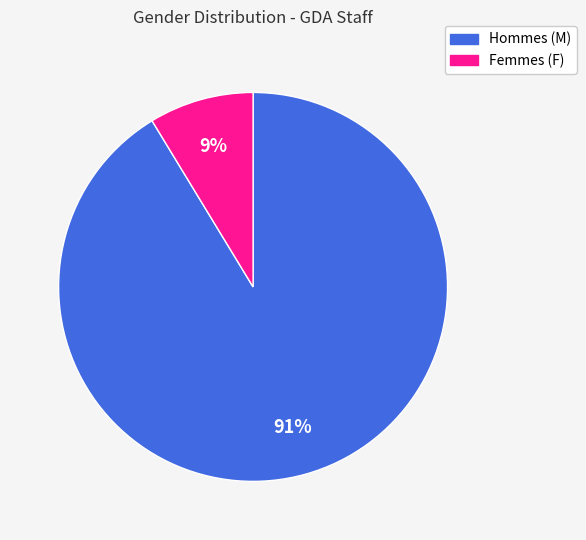

Is there any slice that represents more than half of the pie?

Yes